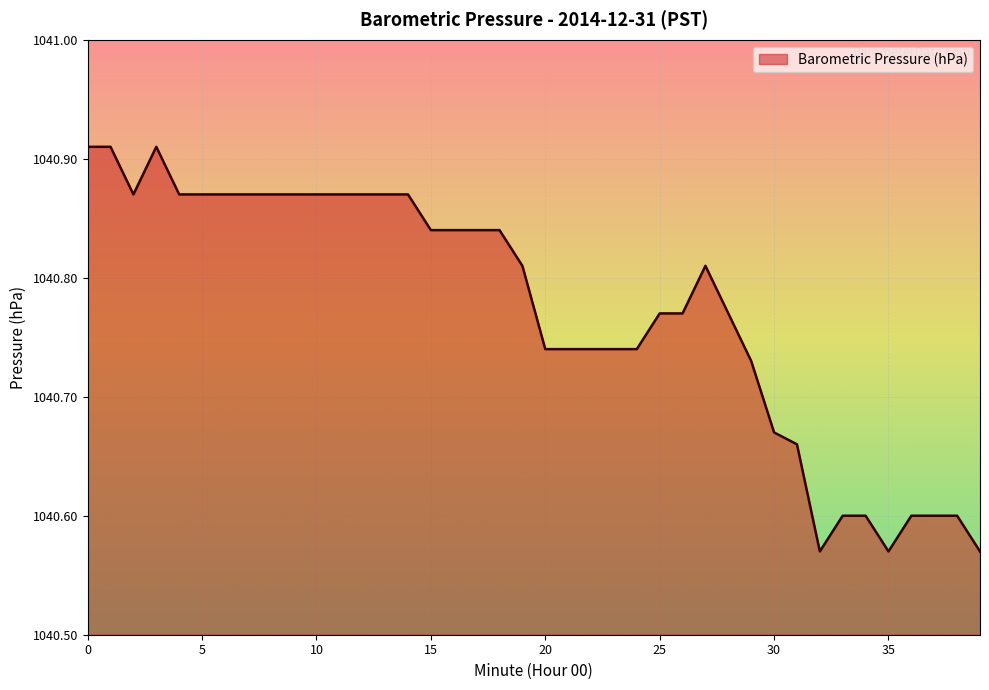

What is the difference between the maximum and minimum values?

0.3